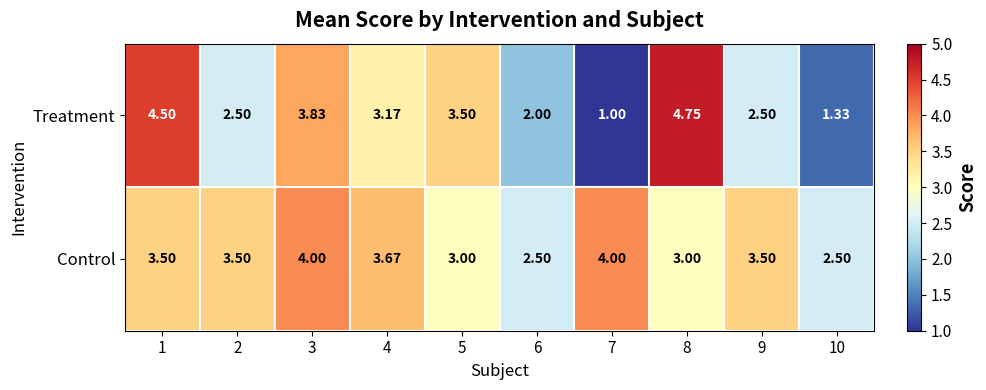

Rank the series by their maximum value, from highest to lowest.

Treatment, Control